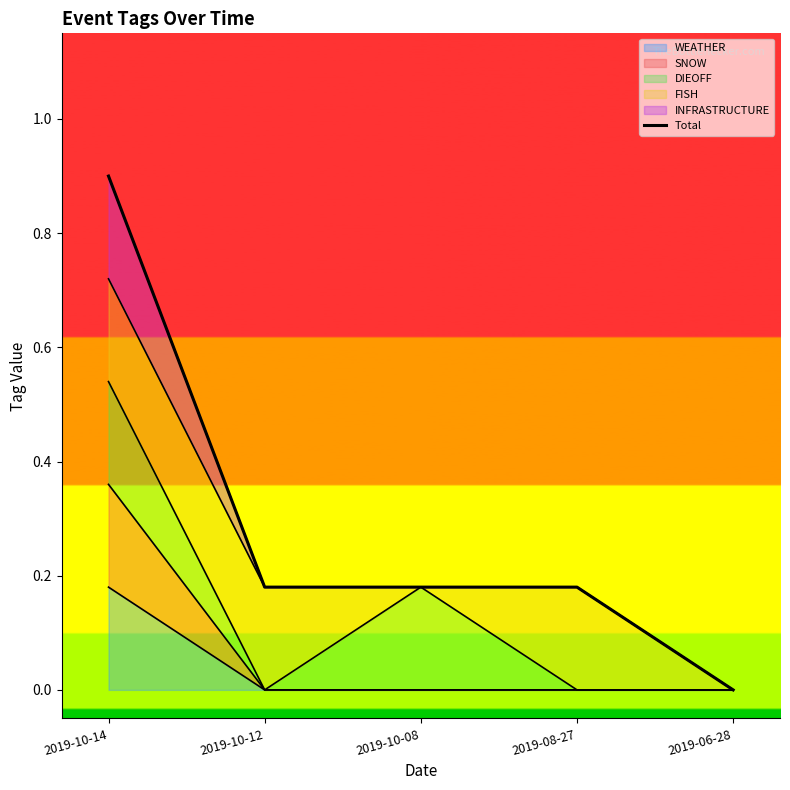

Rank the categories by value from lowest to highest.

2019-06-28, 2019-10-12, 2019-10-08, 2019-08-27, 2019-10-14